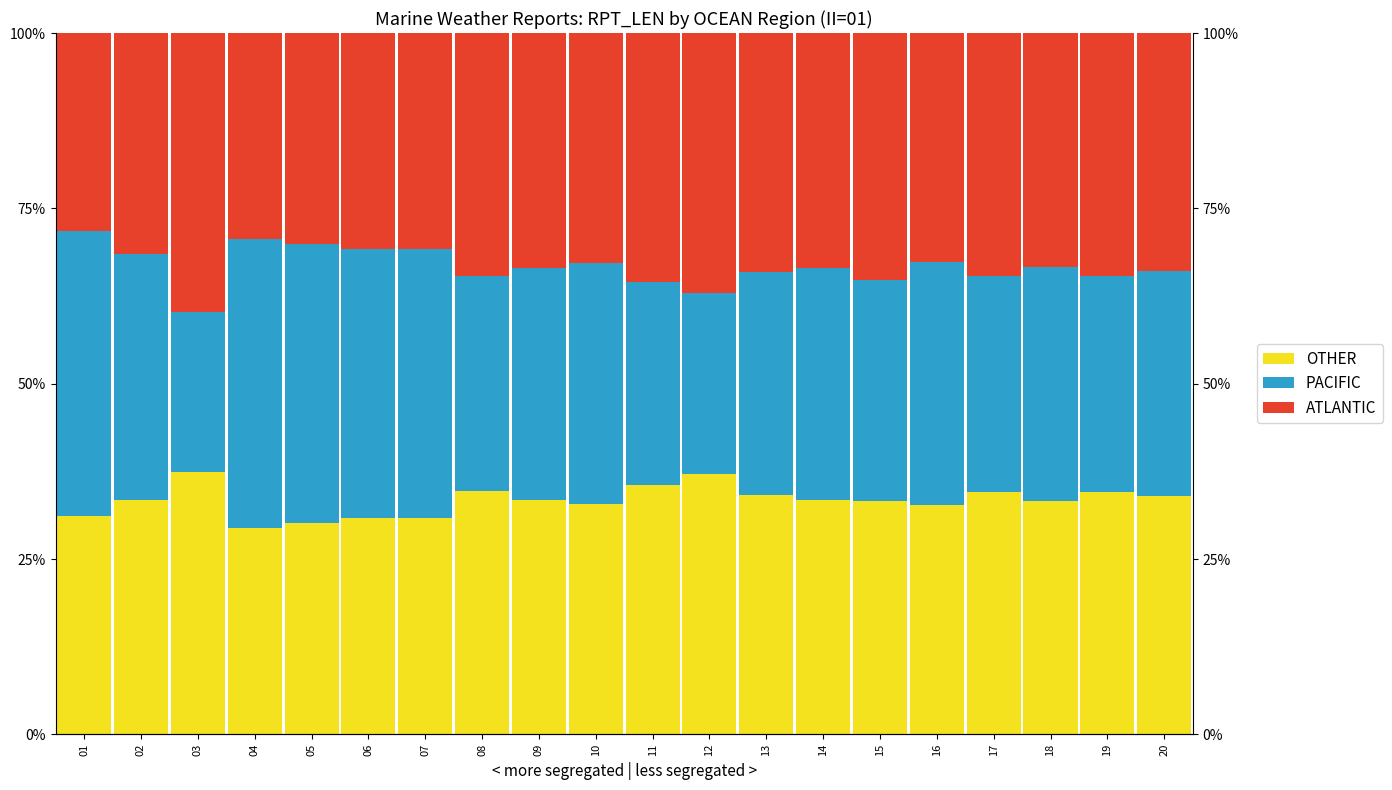

List the series in order of their peak value, lowest first.

OTHER, ATLANTIC, PACIFIC